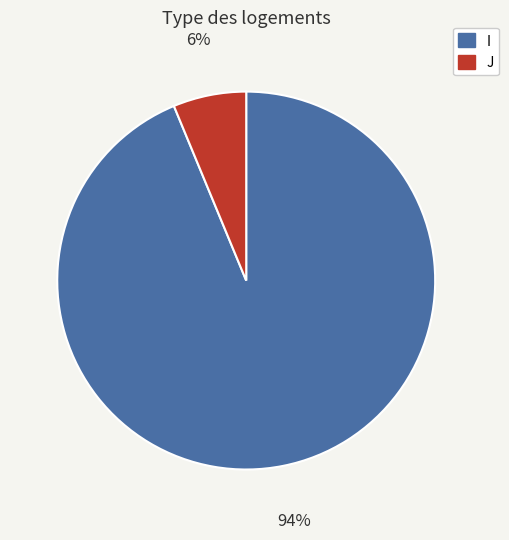

True or false: J accounts for 1% of the total.

False